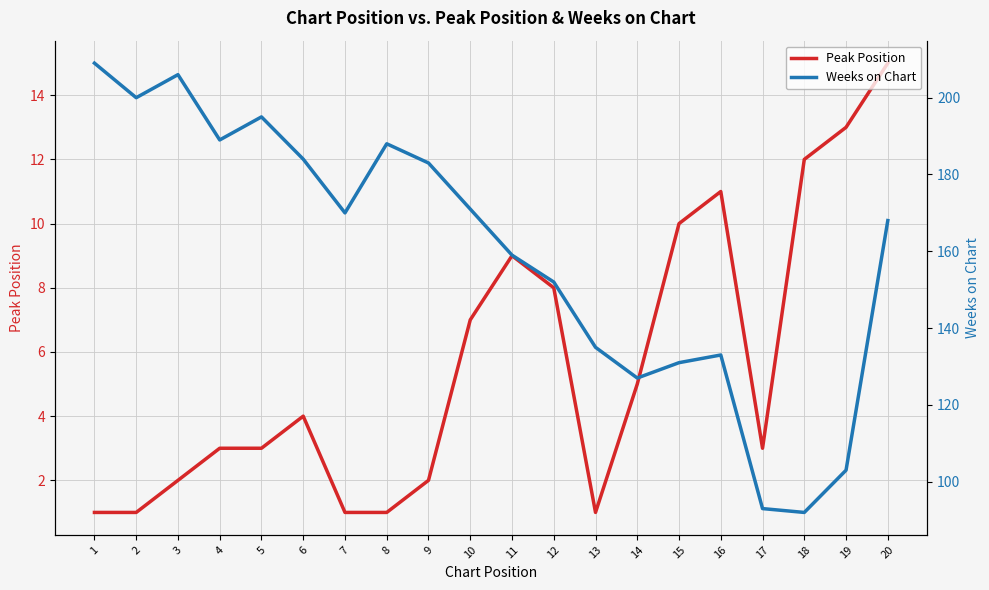

Read the Peak Position value at 15.

10